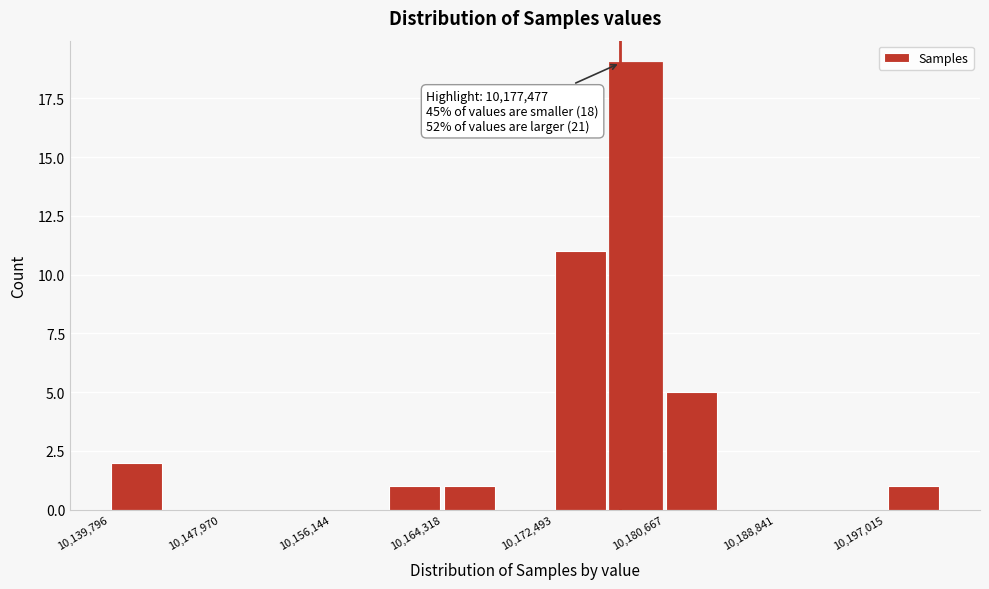

Which range on the x-axis has the tallest bar?

10177000 to 10181000